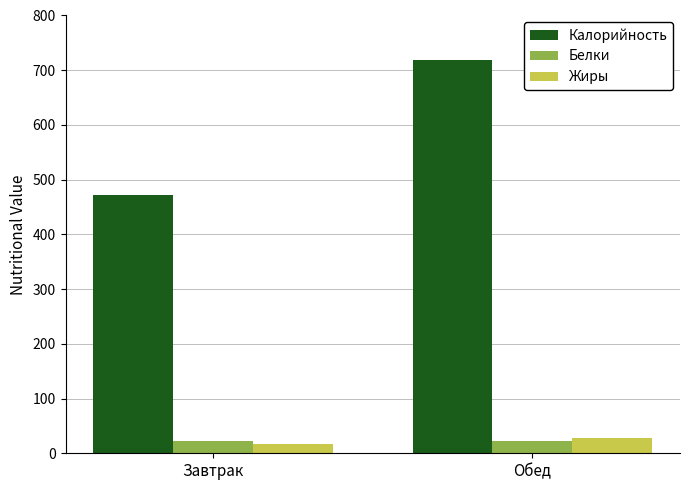

How many bars are there in total?

6